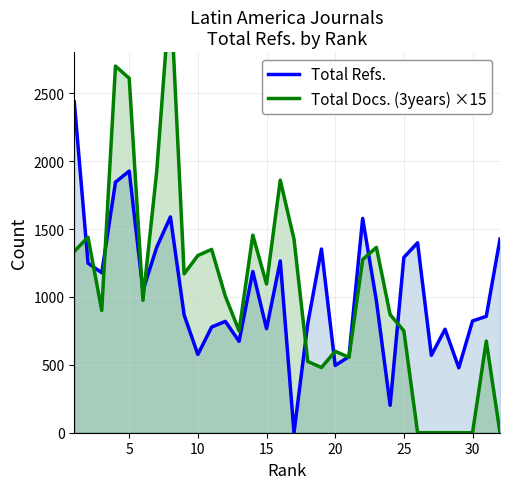

Which series has the largest total across all categories?

Total Docs. (3years) ×15